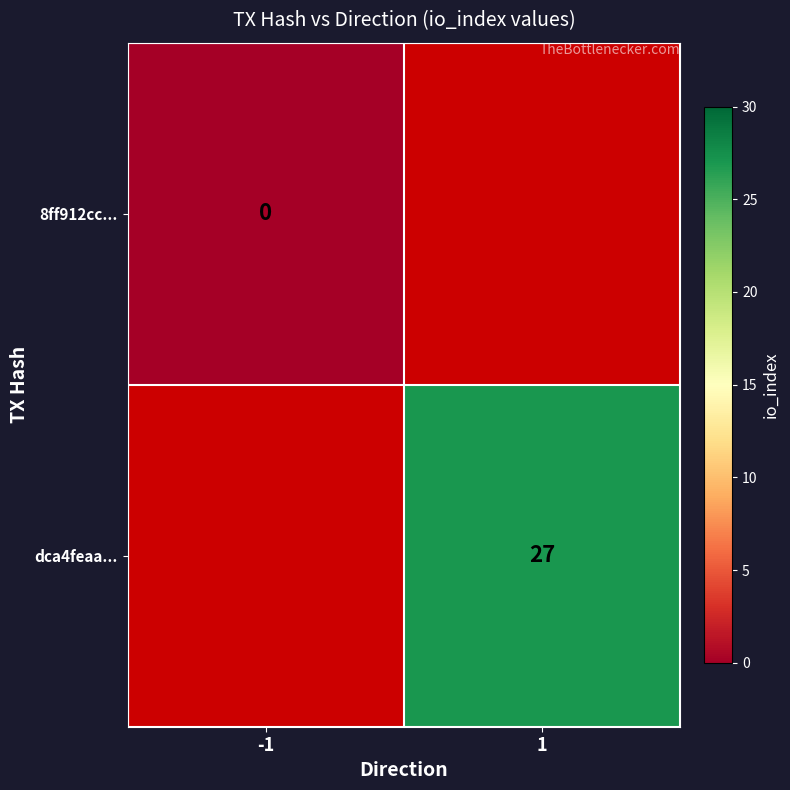

Is it true that dca4feaa... equals 27 at 1?

True